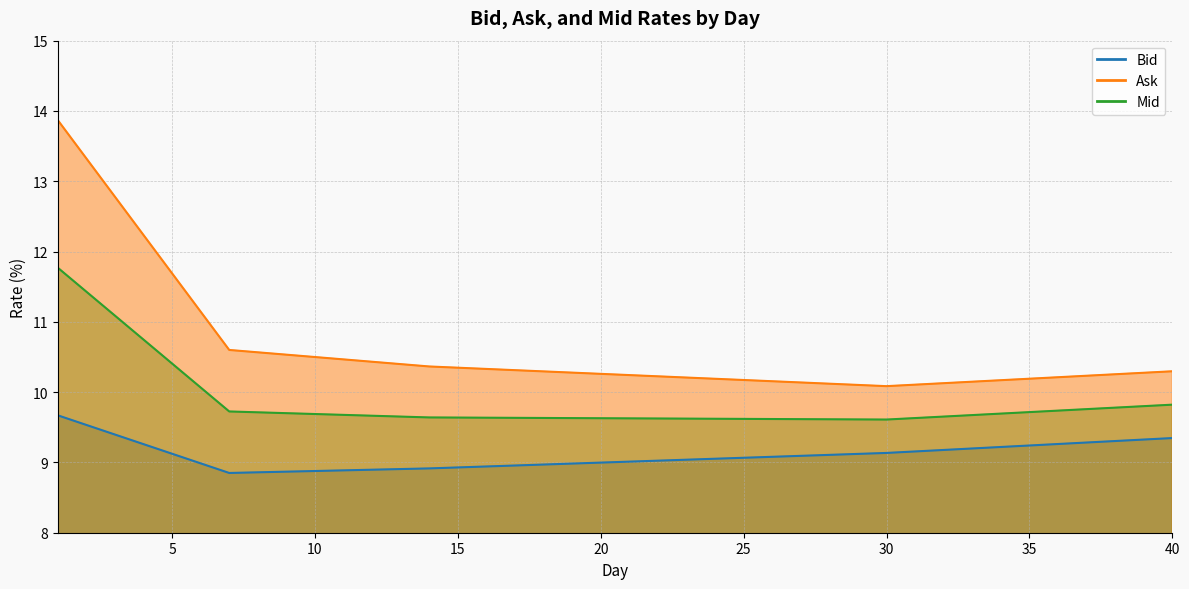

True or false: Ask and Mid cross at least once.

False